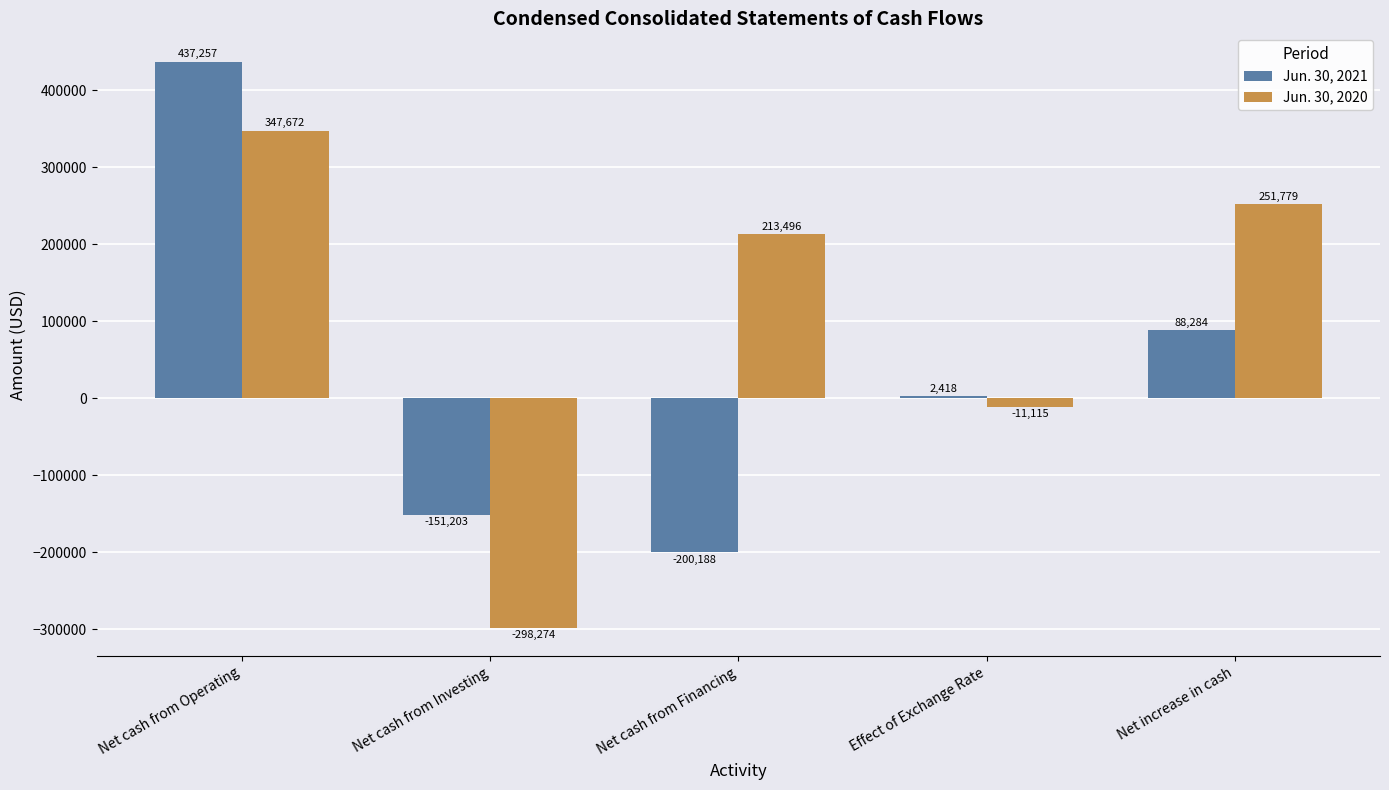

How many distinct data groups are displayed?

2